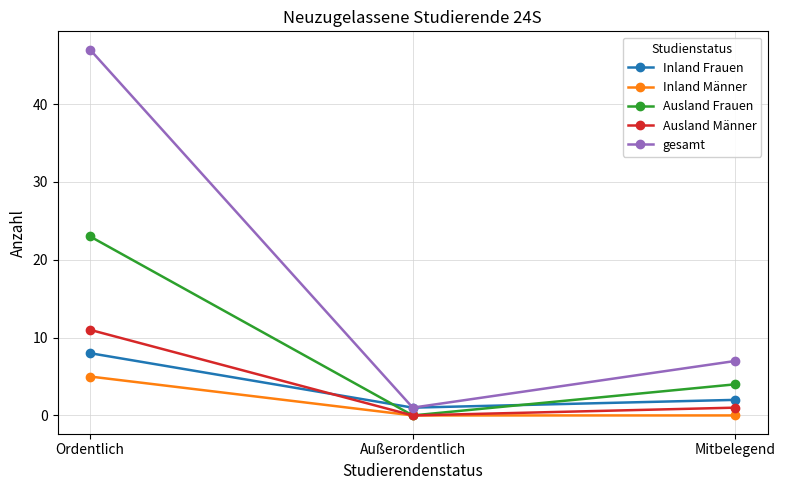

How many distinct data groups are displayed?

5